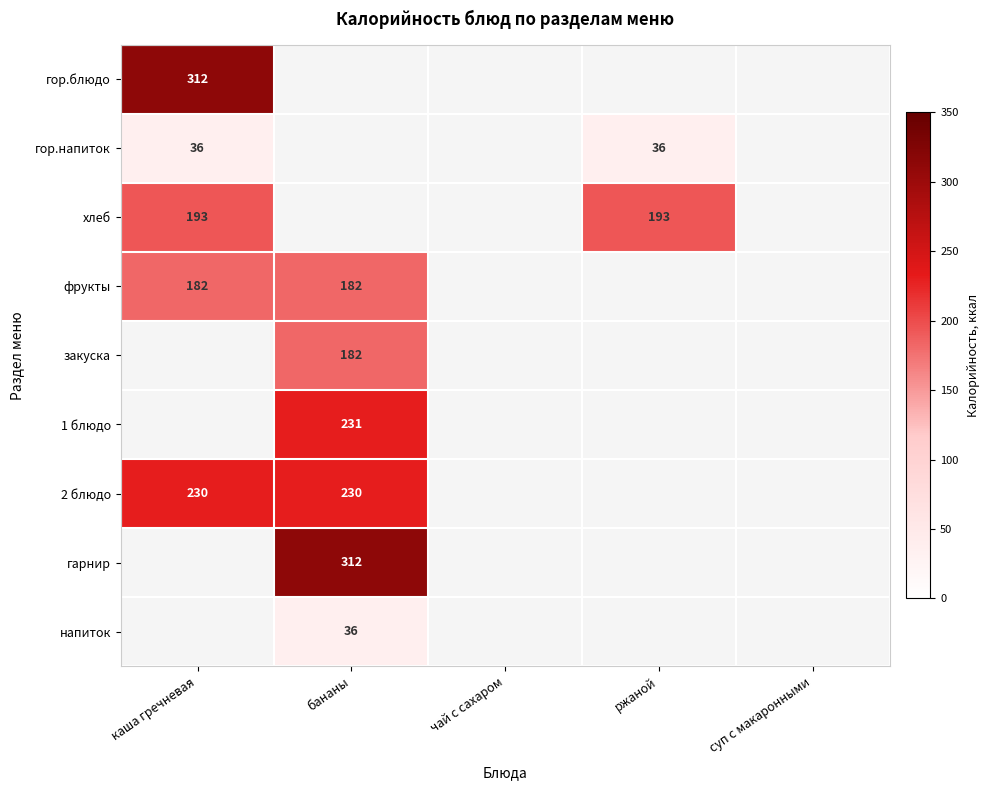

The value of фрукты at каша гречневая is 182. True or false?

True